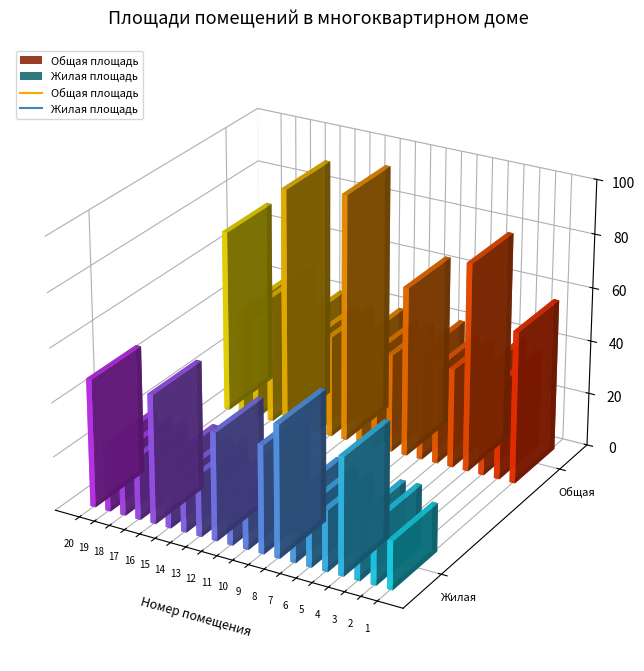

The Жилая площадь series shows 31.8 at 20. True or false?

False